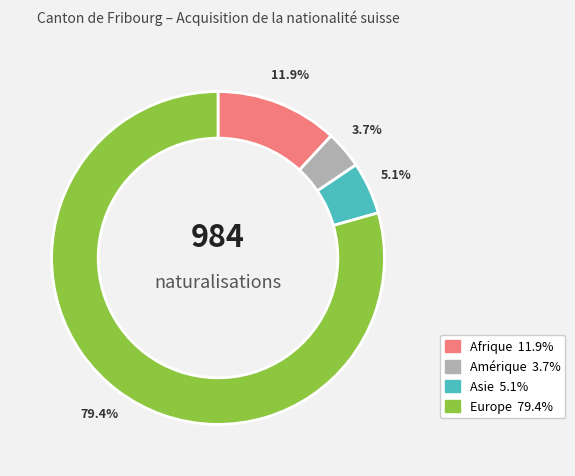

How many segments does this pie chart have?

4